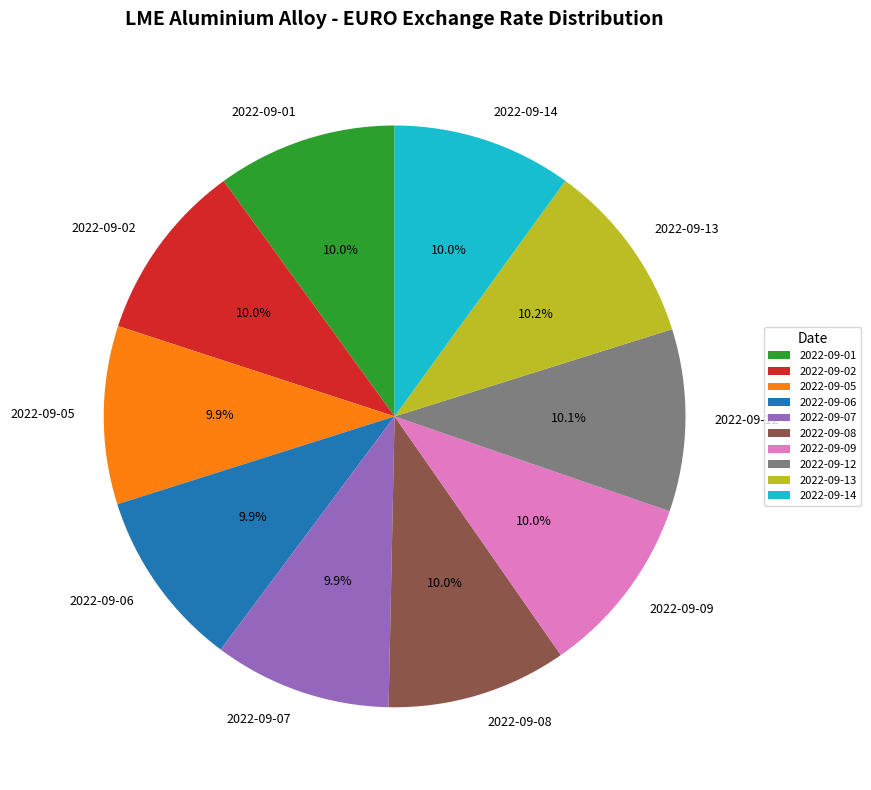

Does 2022-09-14 account for over 50% of the chart?

No